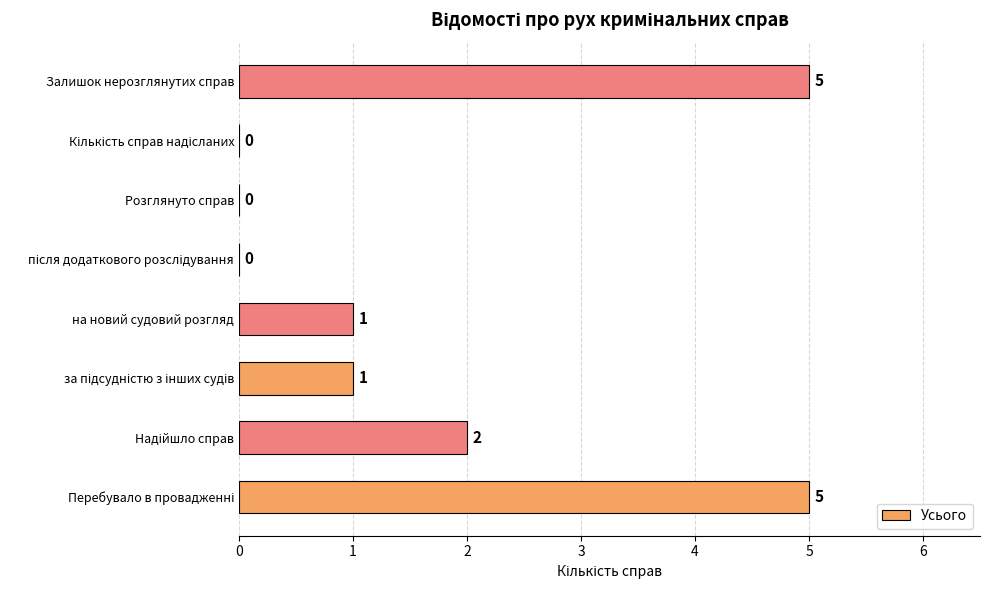

What is the sum of all values?

14